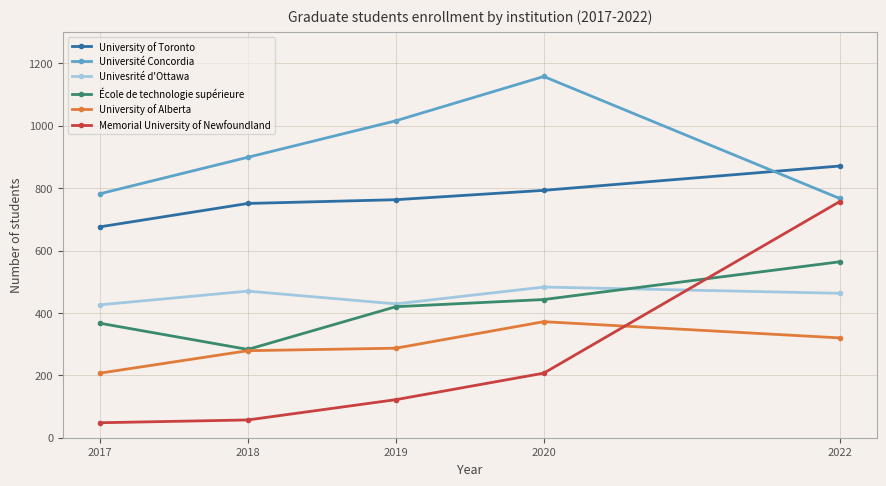

True or false: Univesrité d'Ottawa and University of Alberta cross at least once.

False